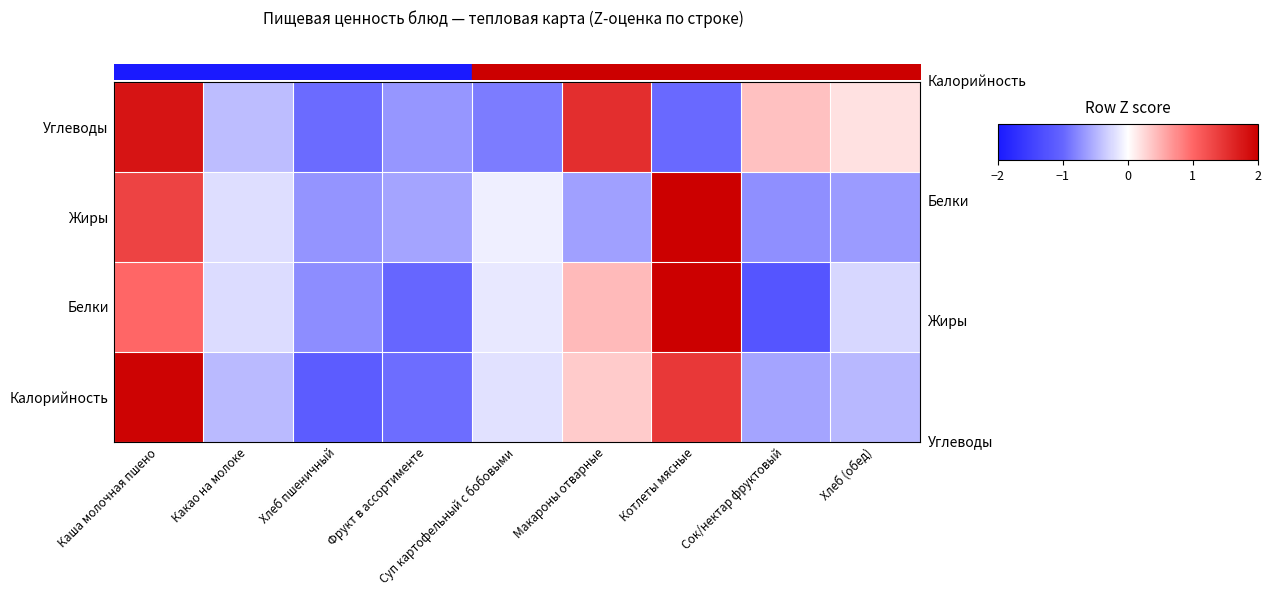

What is the total value across all series at Суп картофельный с бобовыми?

-1.3